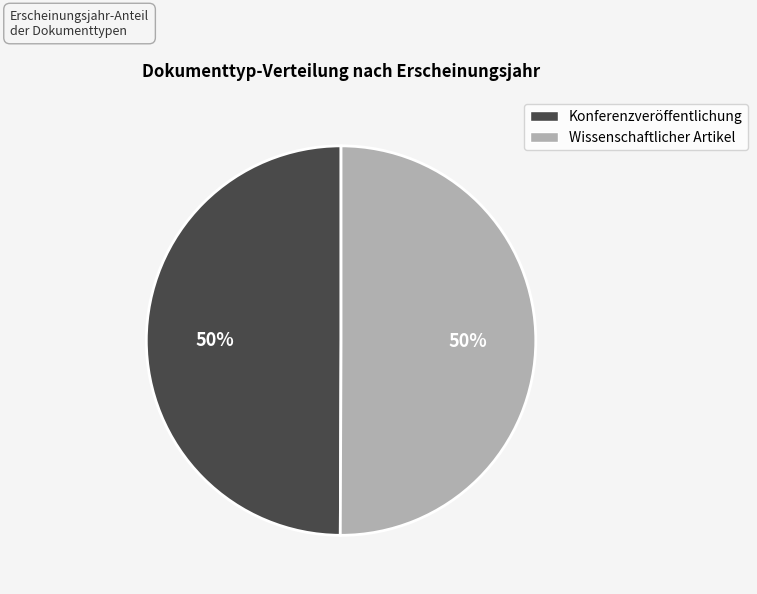

What is the ratio of the value at Konferenzveröffentlichung to the value at Wissenschaftlicher Artikel?

1.0